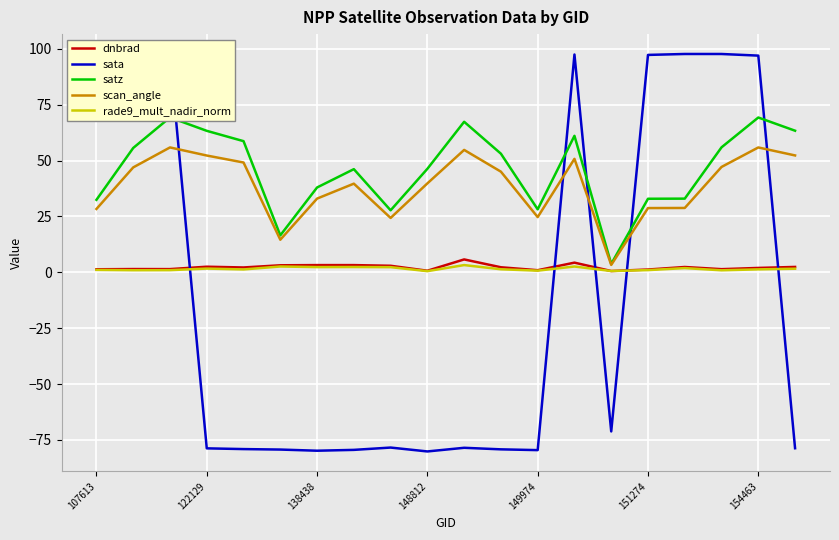

True or false: scan_angle has a value of 47.1 at 17.

True